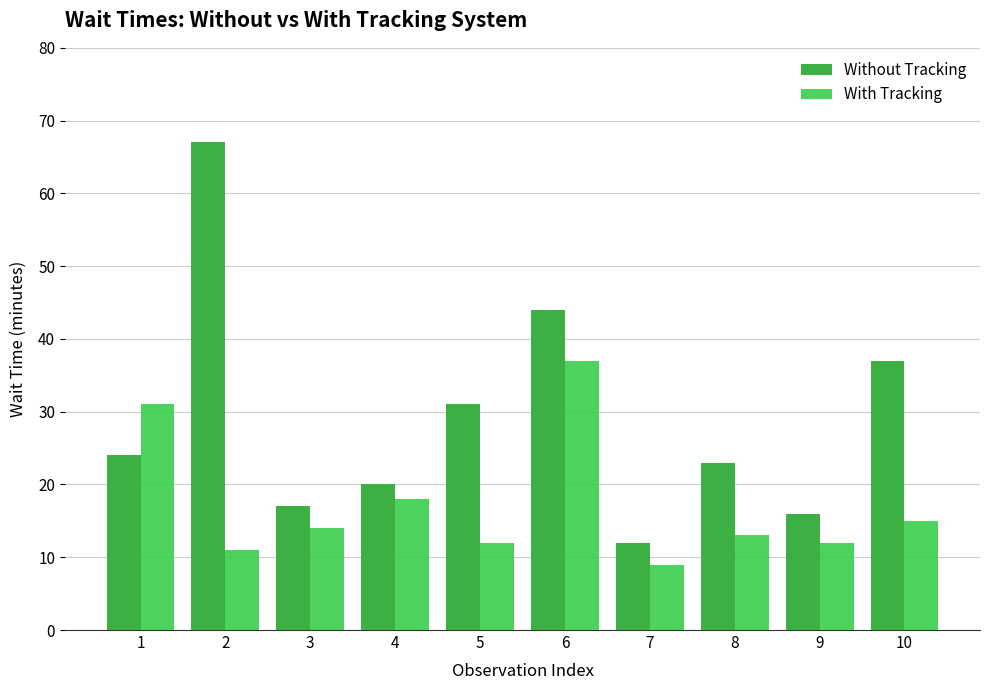

Reading left to right, what are all the values shown in this chart?

Without Tracking: 1=24	2=67	3=17	4=20	5=31	6=44	7=12	8=23	9=16	10=37
With Tracking: 1=31	2=11	3=14	4=18	5=12	6=37	7=9	8=13	9=12	10=15